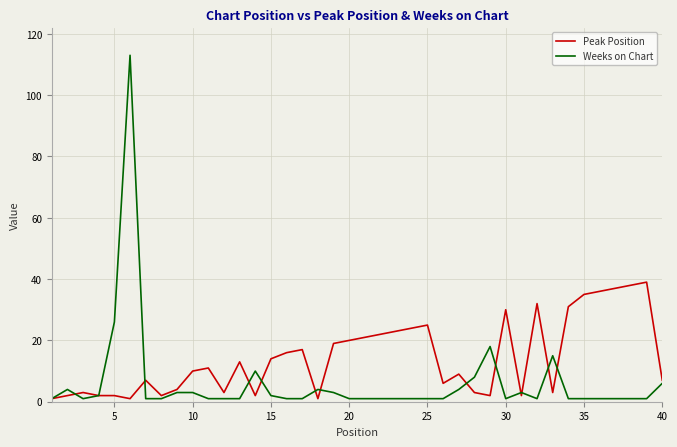

List the series in order of their overall mean, highest first.

Peak Position, Weeks on Chart